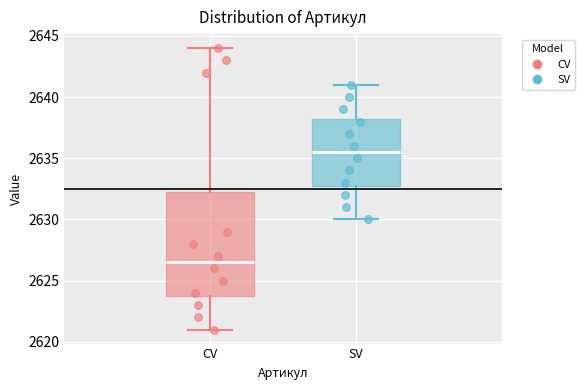

Where is the upper edge of the box for CV on the y-axis? The values are not printed on the chart, so give them approximately, as read against the axis.

2632.5